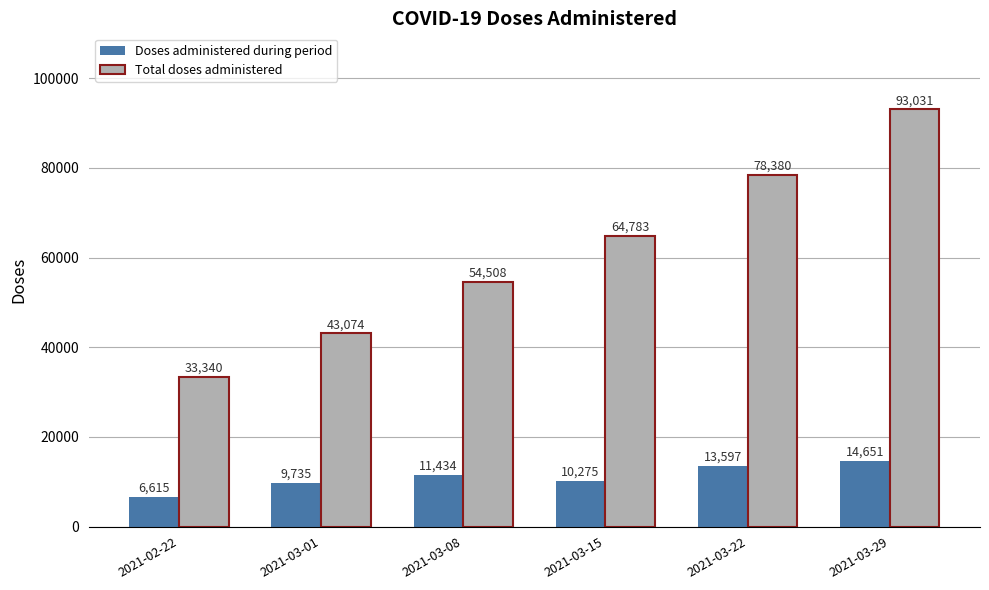

List the labels in order of Total doses administered value, largest first.

2021-03-29, 2021-03-22, 2021-03-15, 2021-03-08, 2021-03-01, 2021-02-22